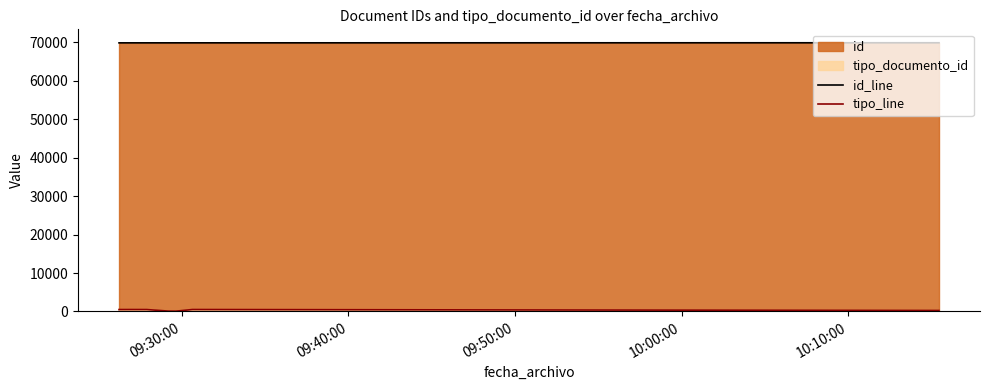

List the series in order of their peak value, lowest first.

tipo_line, id_line